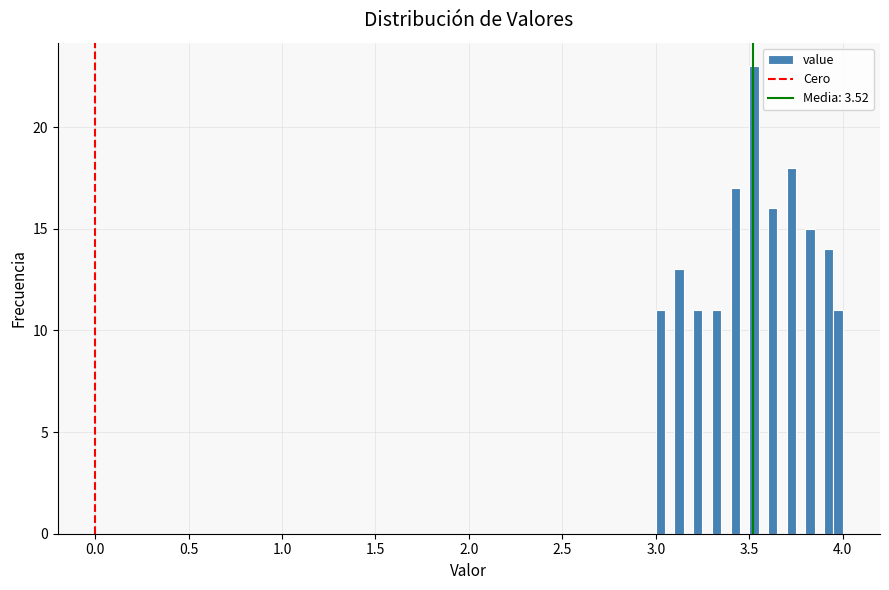

Read against the x-axis, roughly where is the centre of the tallest bar?

3.55